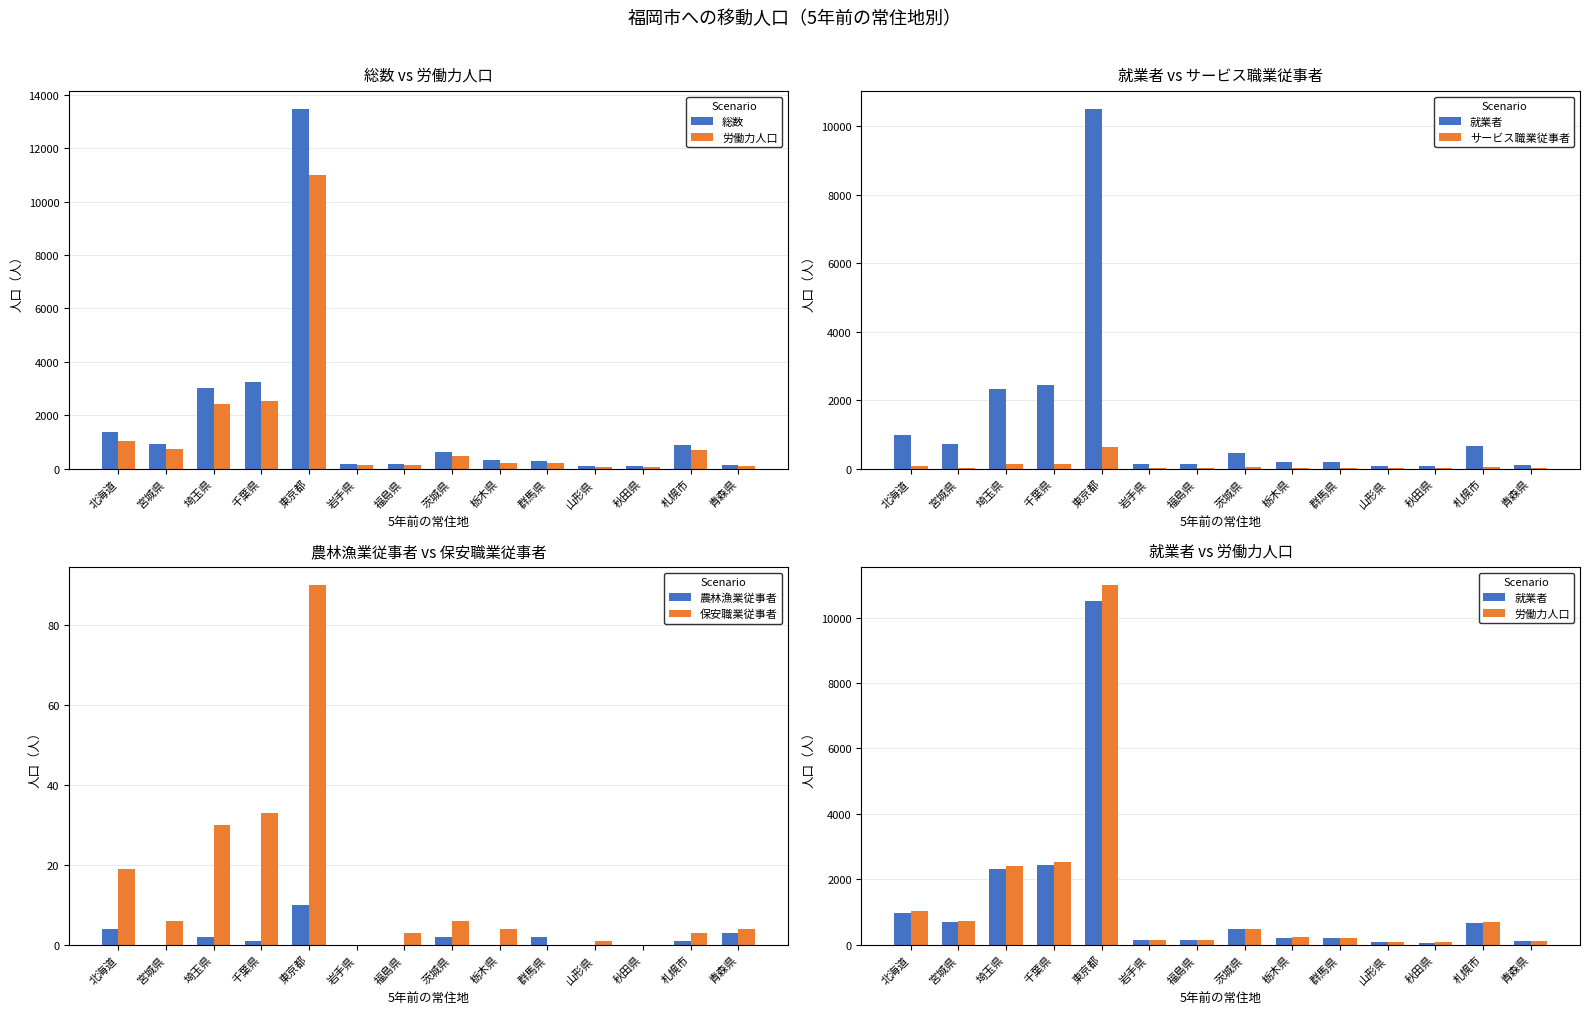

At which label does 農林漁業従事者 first exceed 1?

北海道